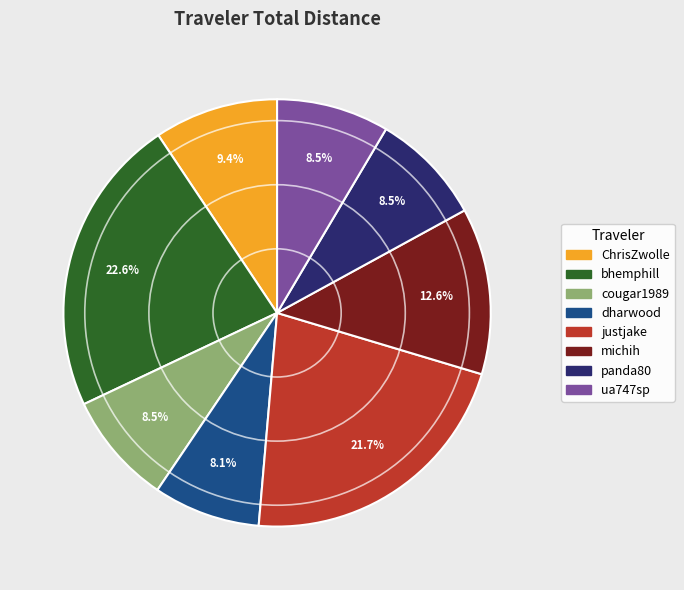

To the nearest percent, what is the difference between the largest and smallest slice percentages?

15%